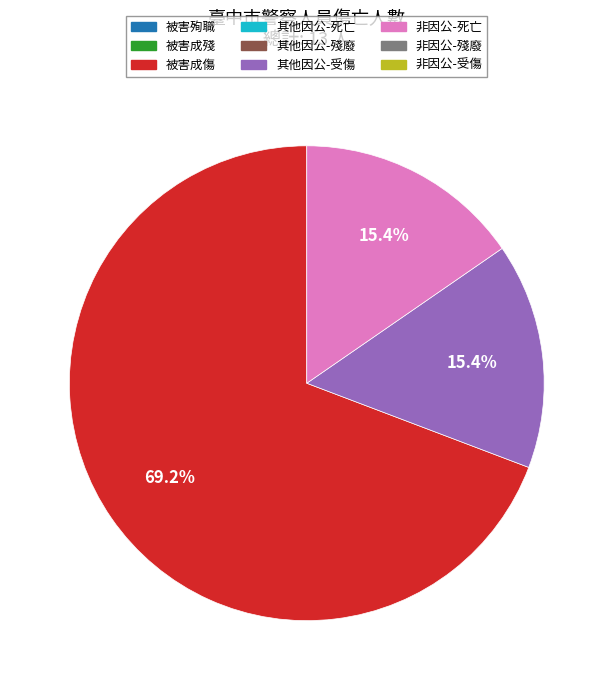

How many segments does this pie chart have?

3